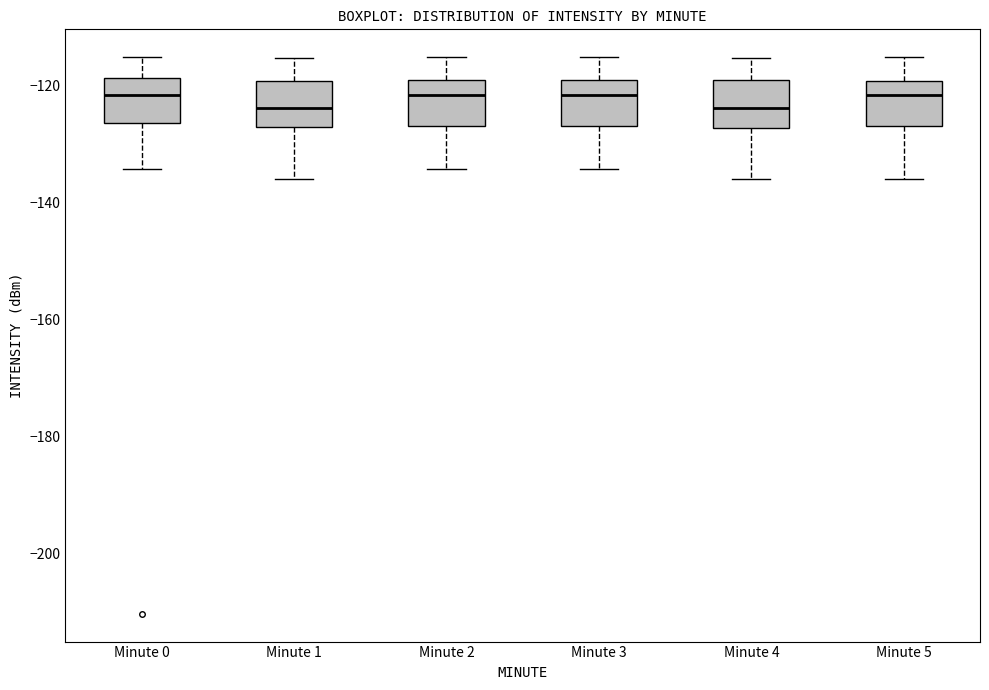

Reading left to right, transcribe this box plot: for each box, give where its median line is, the range the box spans, and where its two whiskers end, as read against the y-axis. The values are not printed on the chart, so give them approximately, as read against the axis.

Minute 0: median -122, box -126 to -118, whiskers -134 to -116
Minute 1: median -124, box -128 to -120, whiskers -136 to -116
Minute 2: median -122, box -126 to -118, whiskers -134 to -116
Minute 3: median -122, box -126 to -118, whiskers -134 to -116
Minute 4: median -124, box -128 to -118, whiskers -136 to -116
Minute 5: median -122, box -126 to -120, whiskers -136 to -116